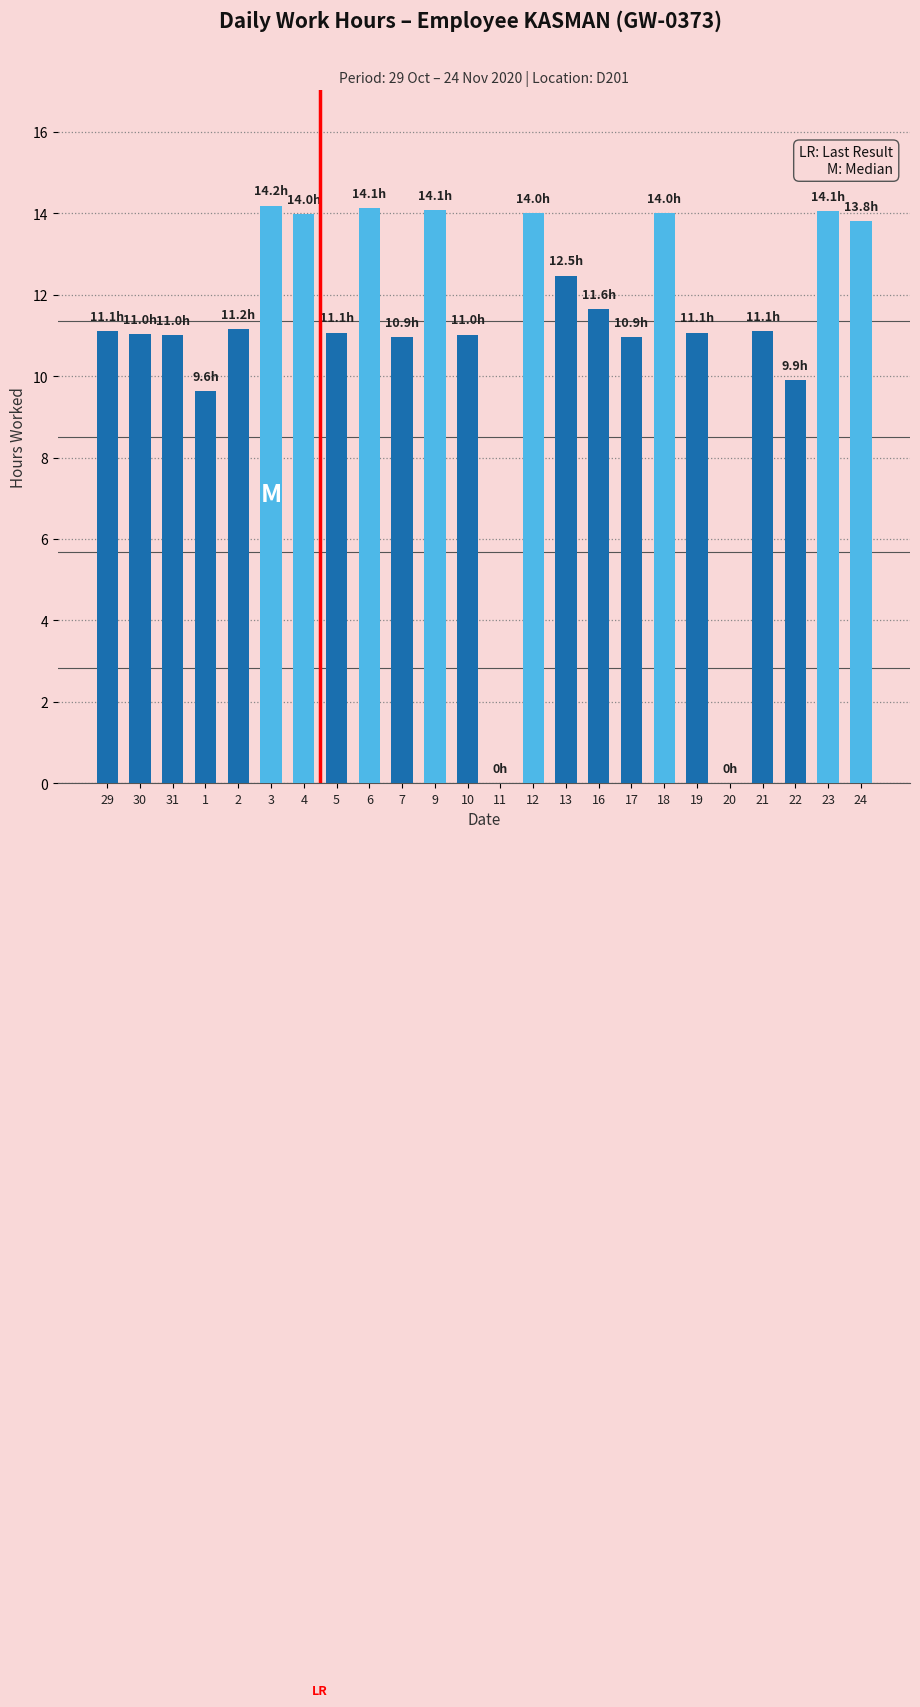

The chart shows a value of 17.3 at 10. True or false?

False